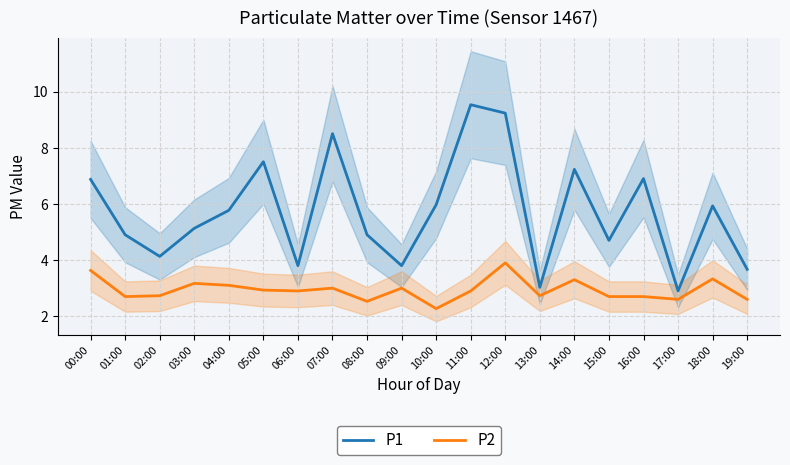

What is the difference between the maximum and minimum values in the P1 series?

6.6